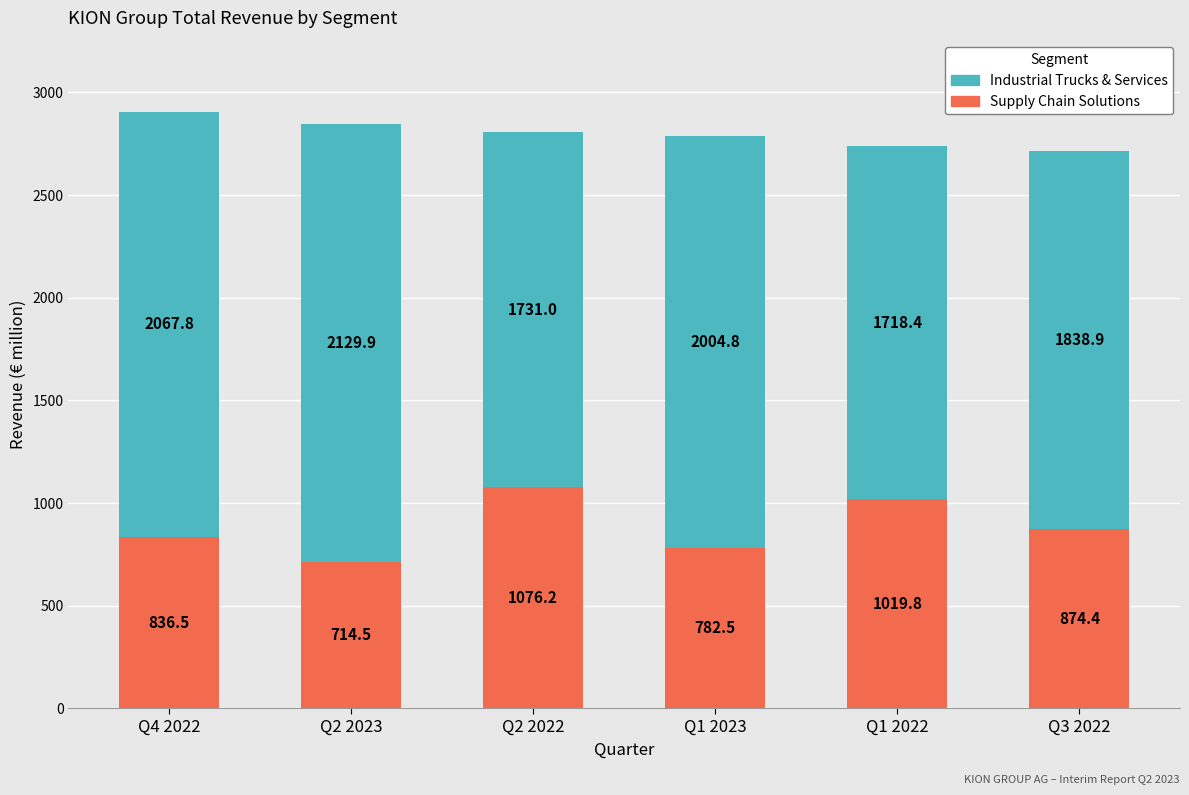

What is the difference between the second highest and minimum values in the Supply Chain Solutions series?

305.3